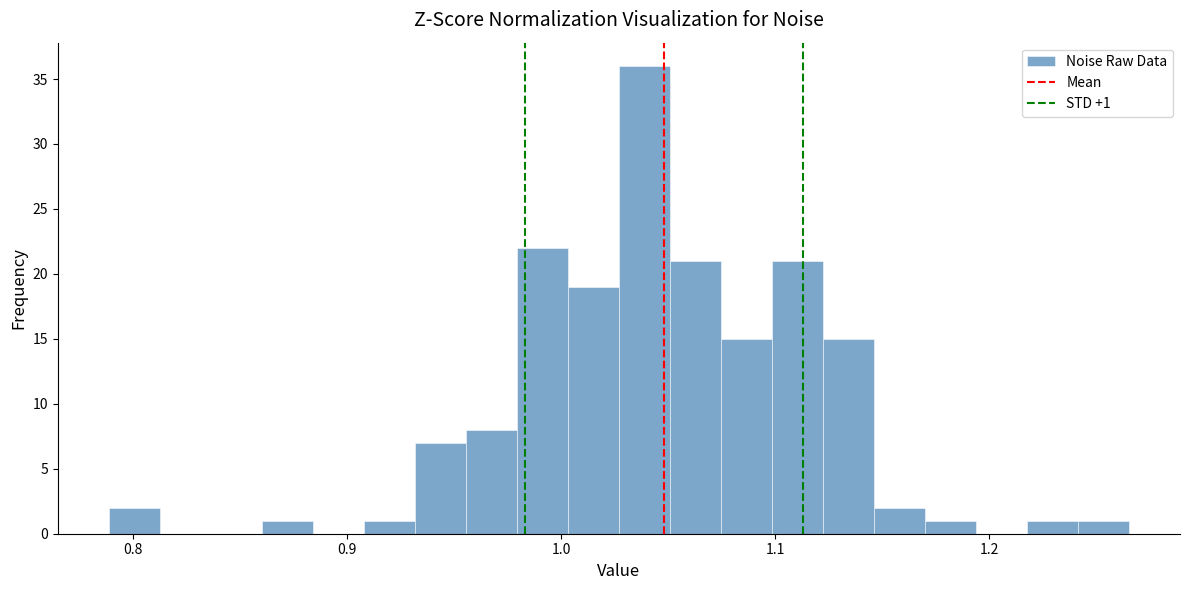

Read against the x-axis, roughly where is the centre of the tallest bar?

1.04